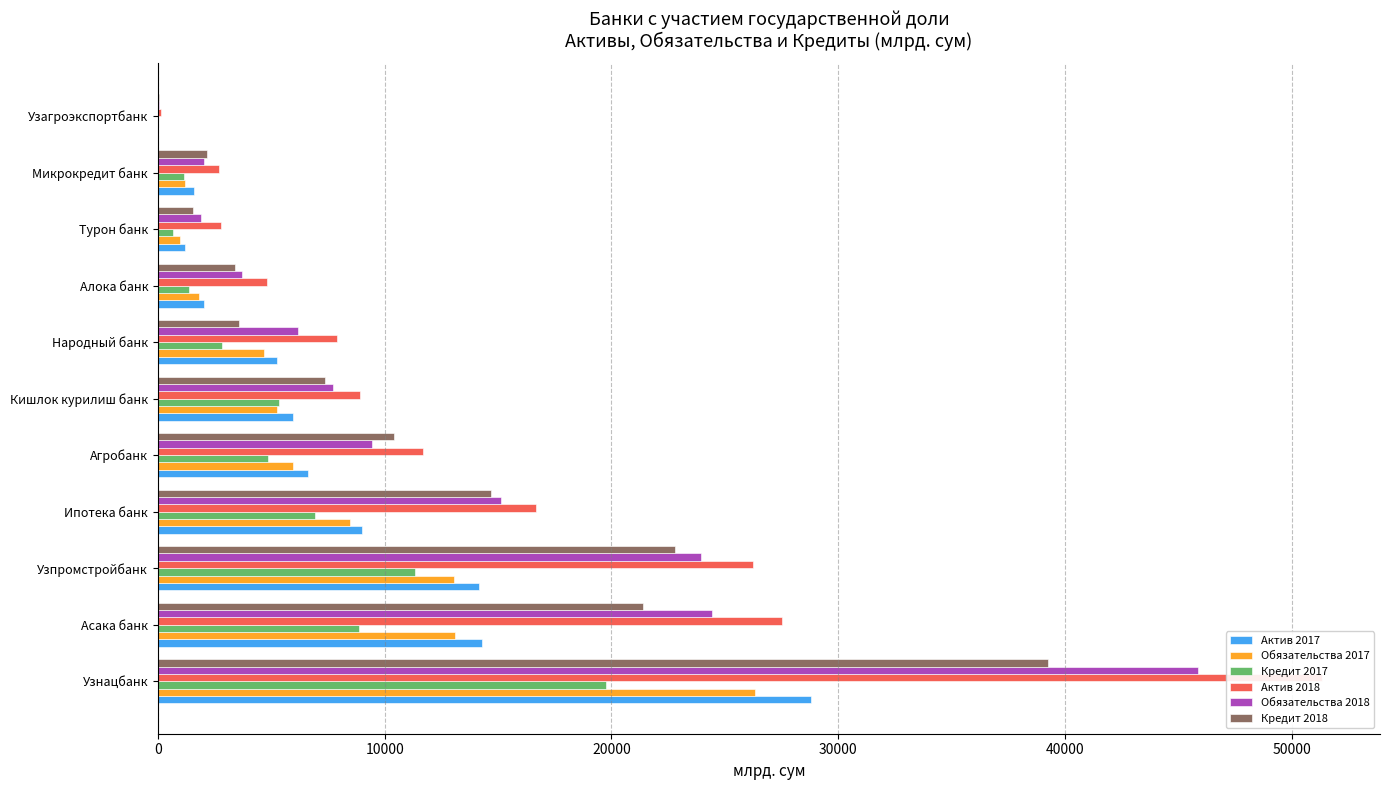

The value of Обязательства 2018 at Алока банк is 2095.6. True or false?

False